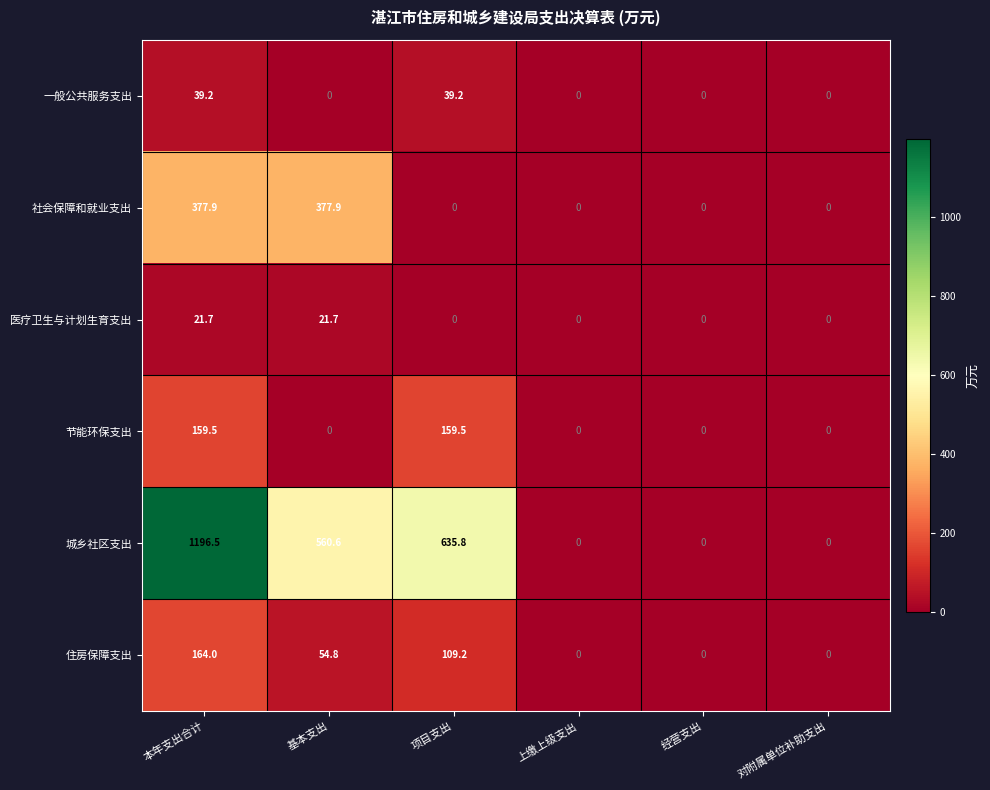

What is the total value across all series at 项目支出?

943.7